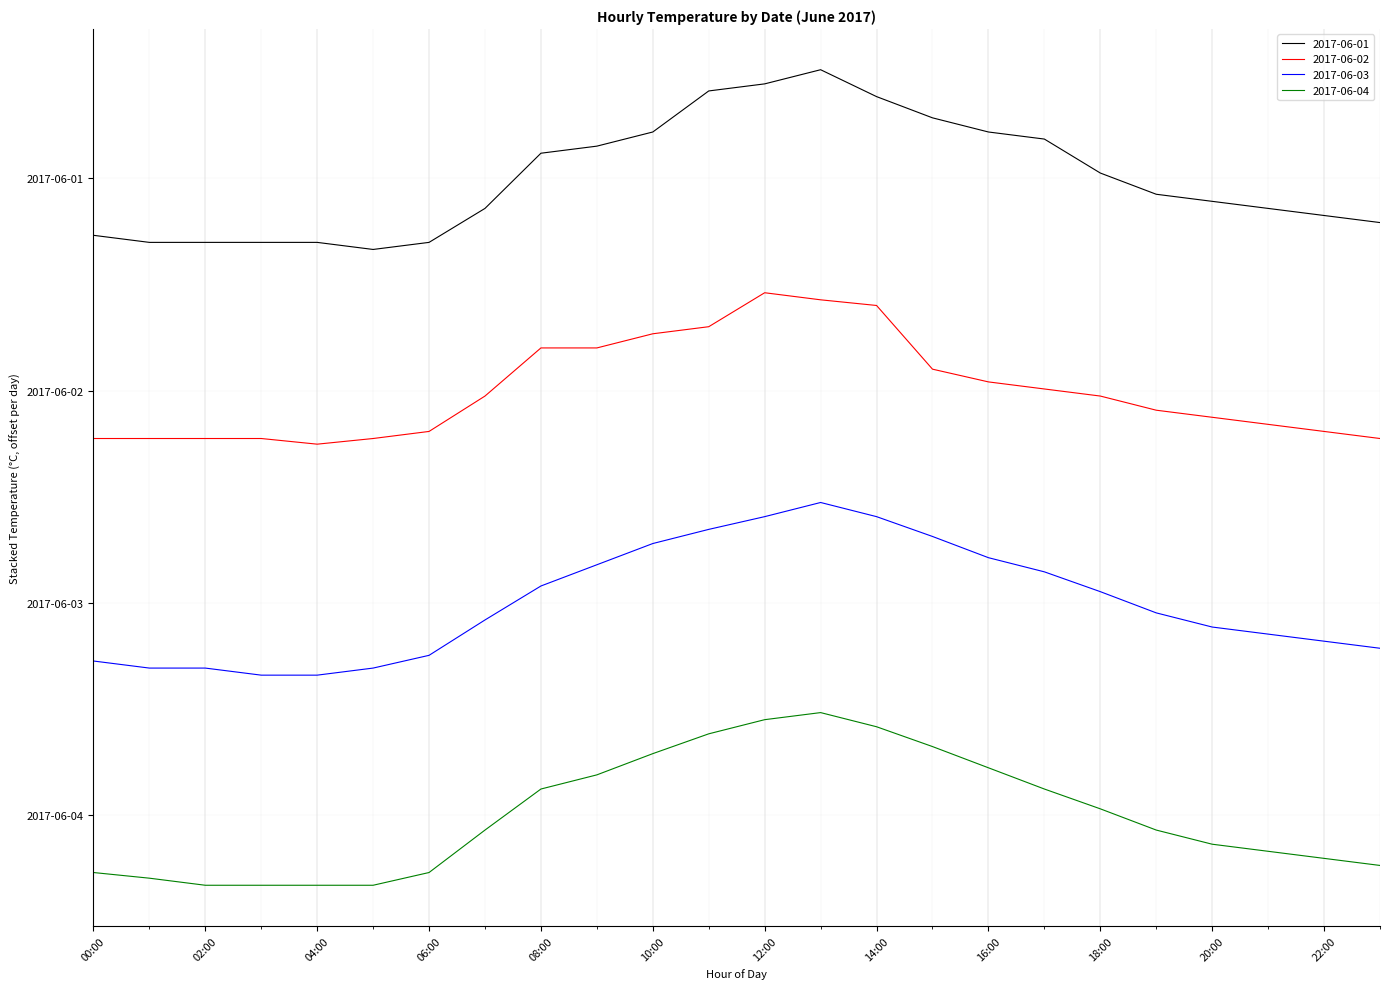

True or false: 2017-06-02 and 2017-06-03 intersect in this chart.

False